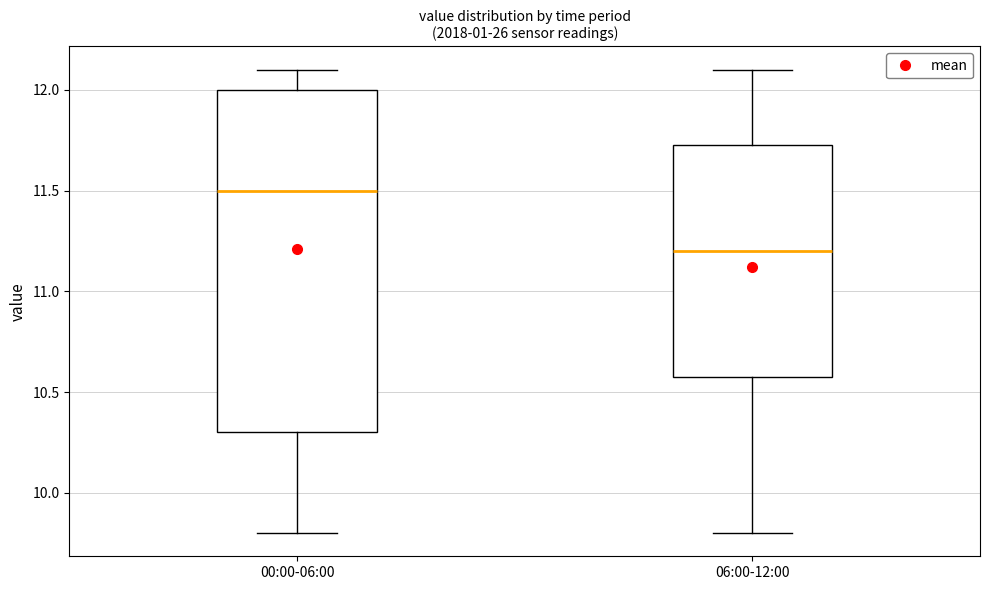

Which box is the tallest, from its lower edge to its upper edge?

00:00-06:00